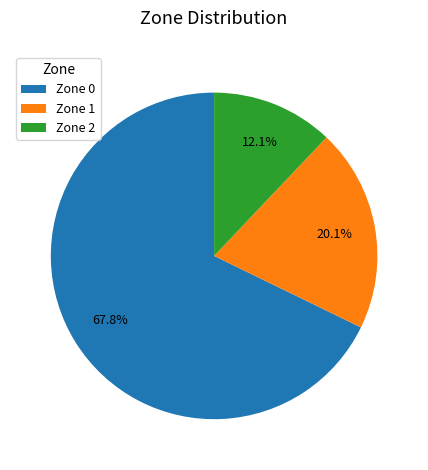

Is it true that Zone 0 is 74% of the pie?

False